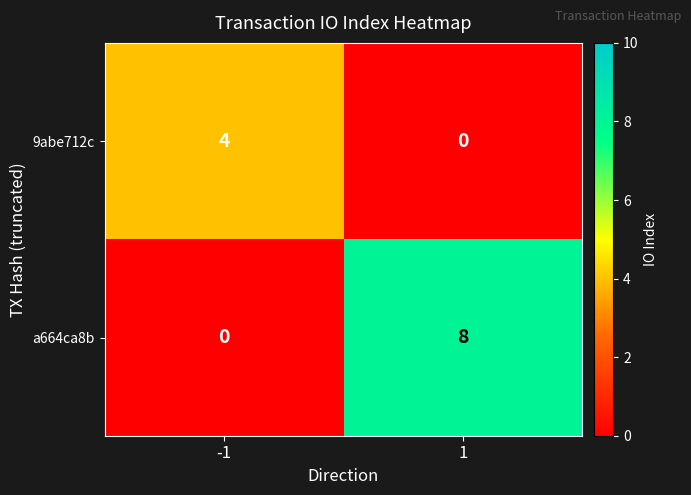

The 9abe712c series shows 0 at 1. True or false?

True